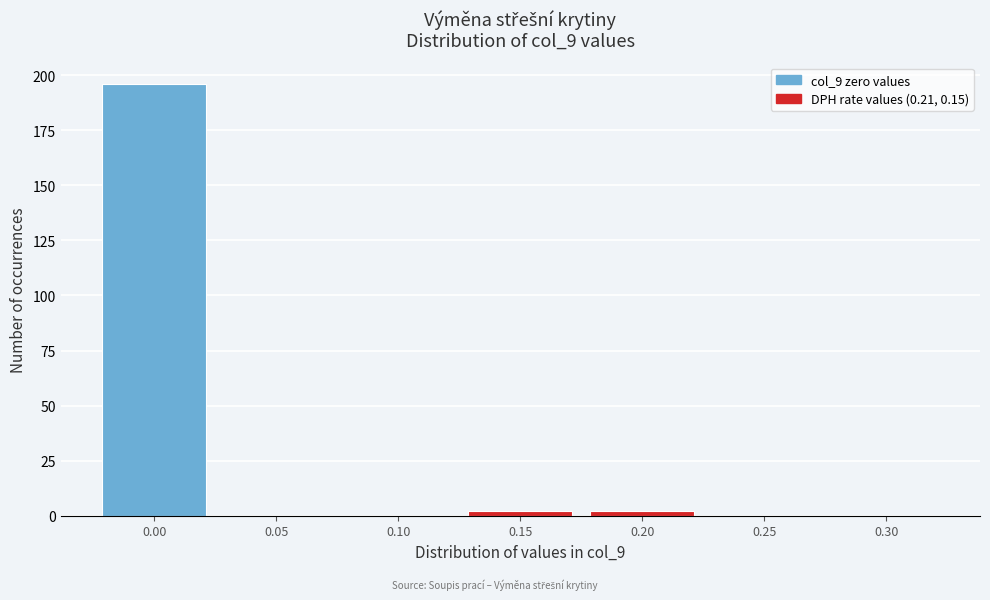

What is the maximum value shown in the chart?

196